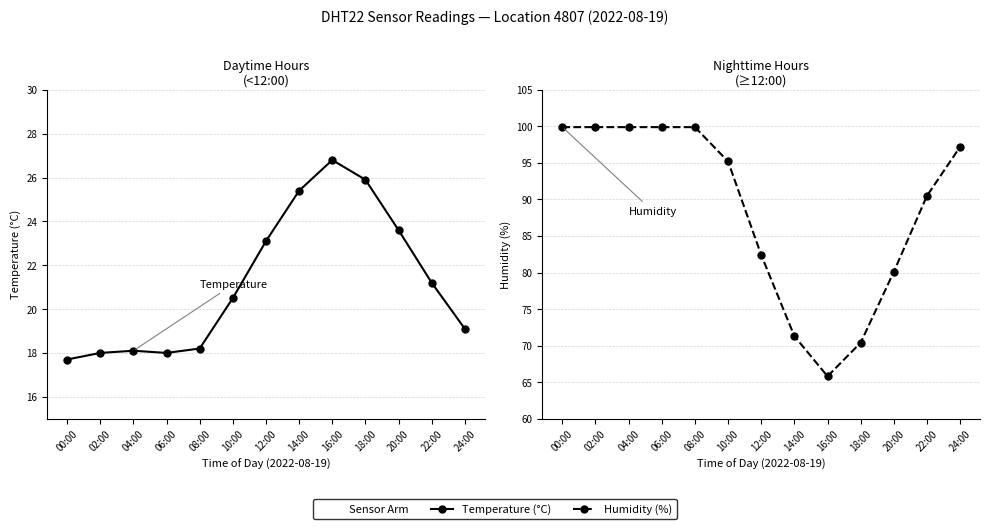

True or false: Humidity (%) has a value of 99.9 at 08:00.

True